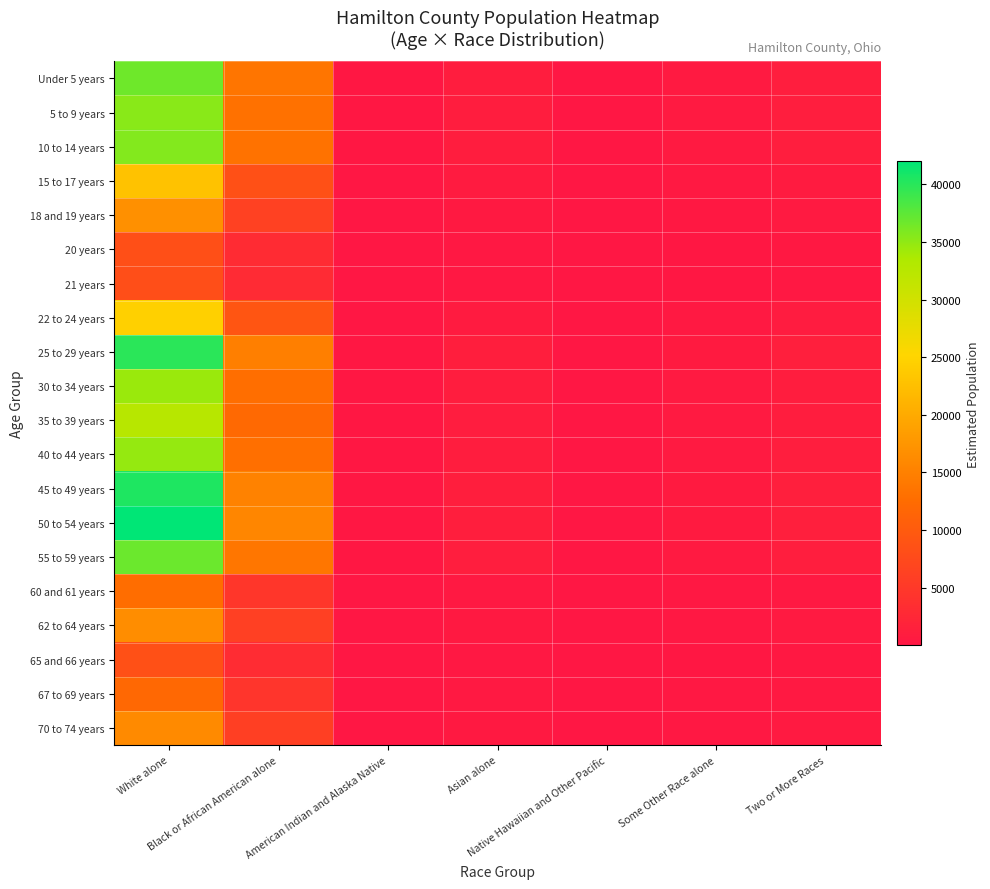

At Two or More Races, list the series in order from smallest to largest.

21 years, 20 years, 65 and 66 years, 67 to 69 years, 60 and 61 years, 70 to 74 years, 62 to 64 years, 18 and 19 years, 15 to 17 years, 22 to 24 years, 35 to 39 years, 30 to 34 years, 40 to 44 years, 5 to 9 years, 10 to 14 years, Under 5 years, 55 to 59 years, 25 to 29 years, 45 to 49 years, 50 to 54 years